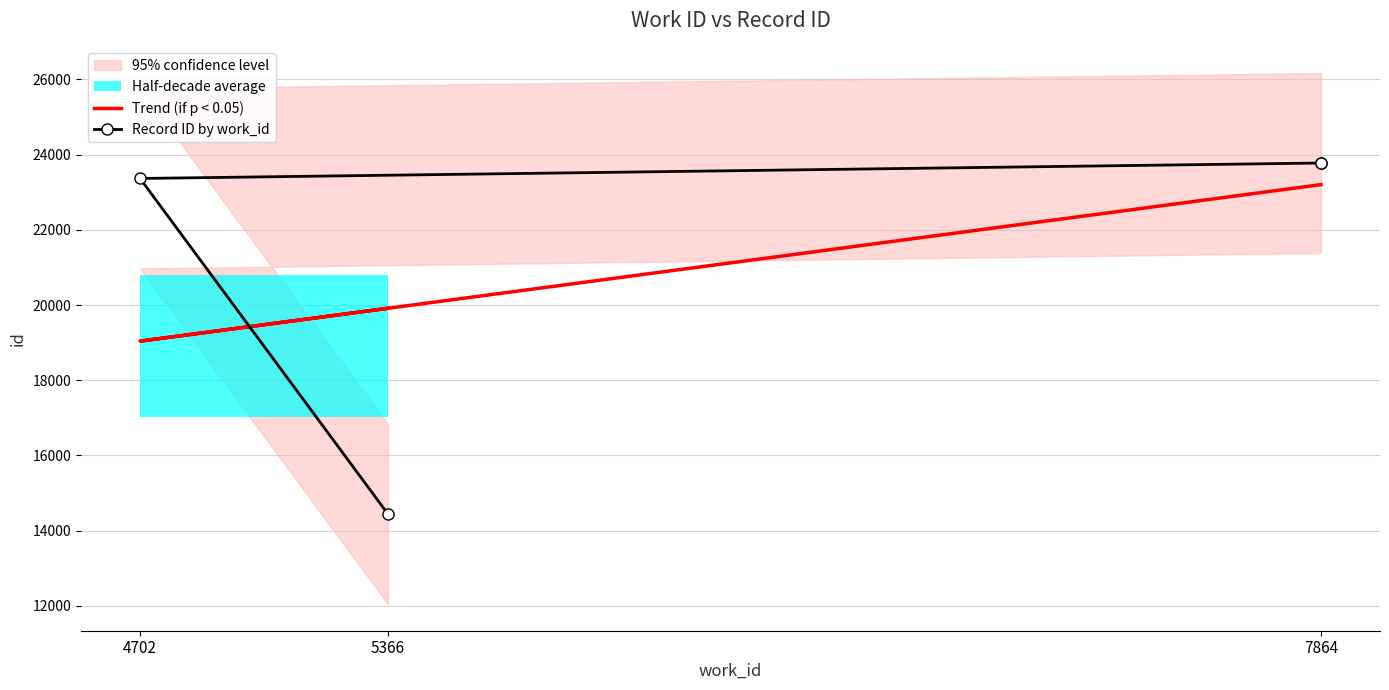

Which series ends up on top after the final intersection of Trend (if p < 0.05) and Record ID by work_id?

Record ID by work_id